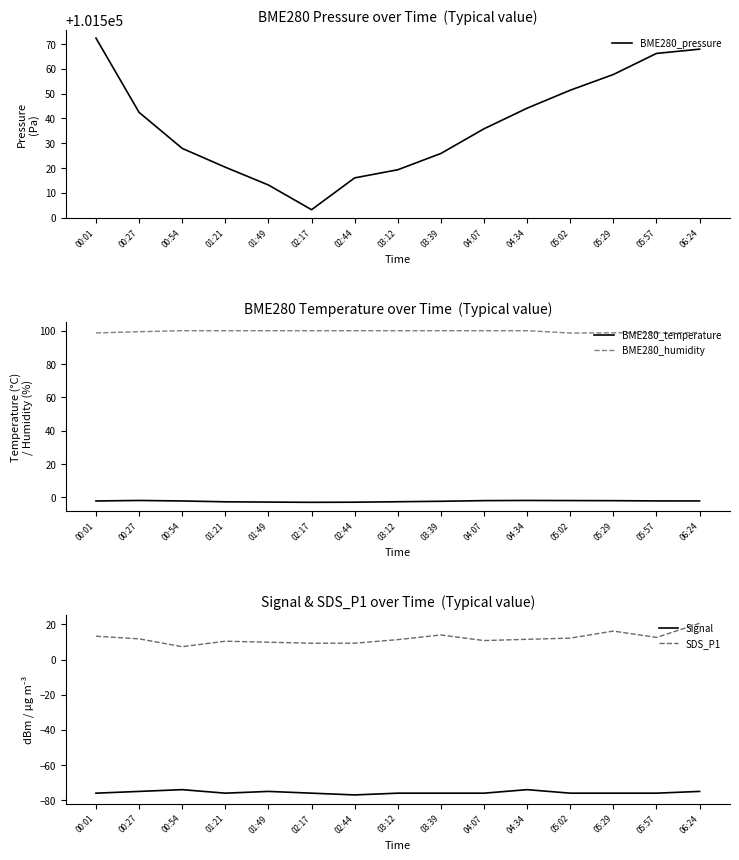

What is the difference between the maximum and second lowest values in the Signal series?

2.0